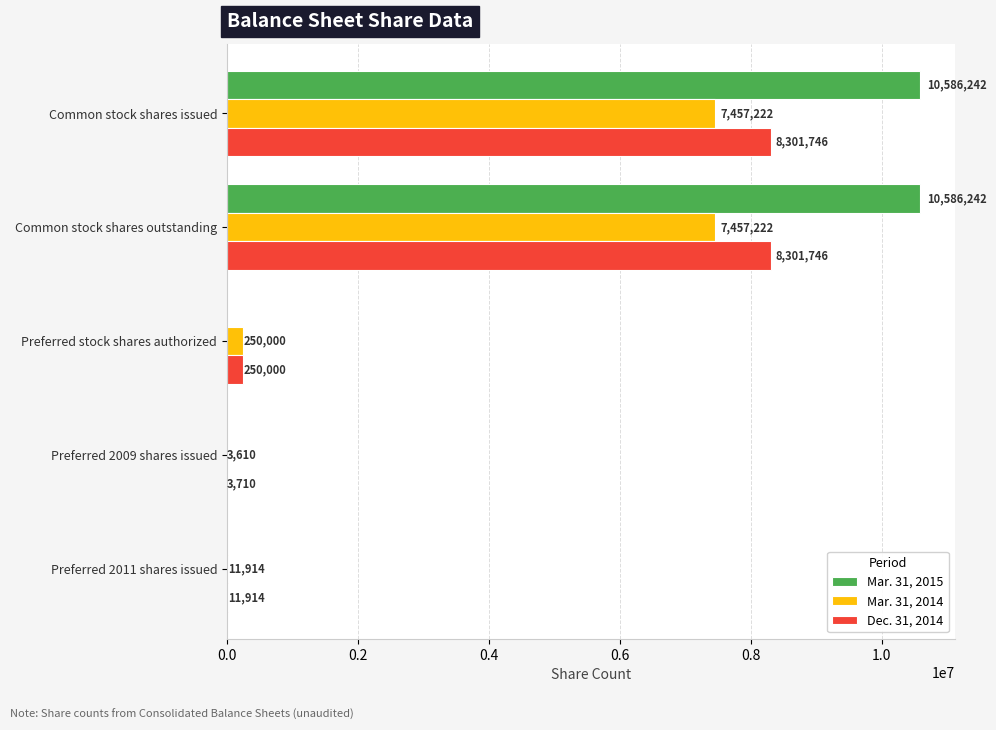

At which label is Mar. 31, 2014 closest to 3730416?

Preferred stock shares authorized